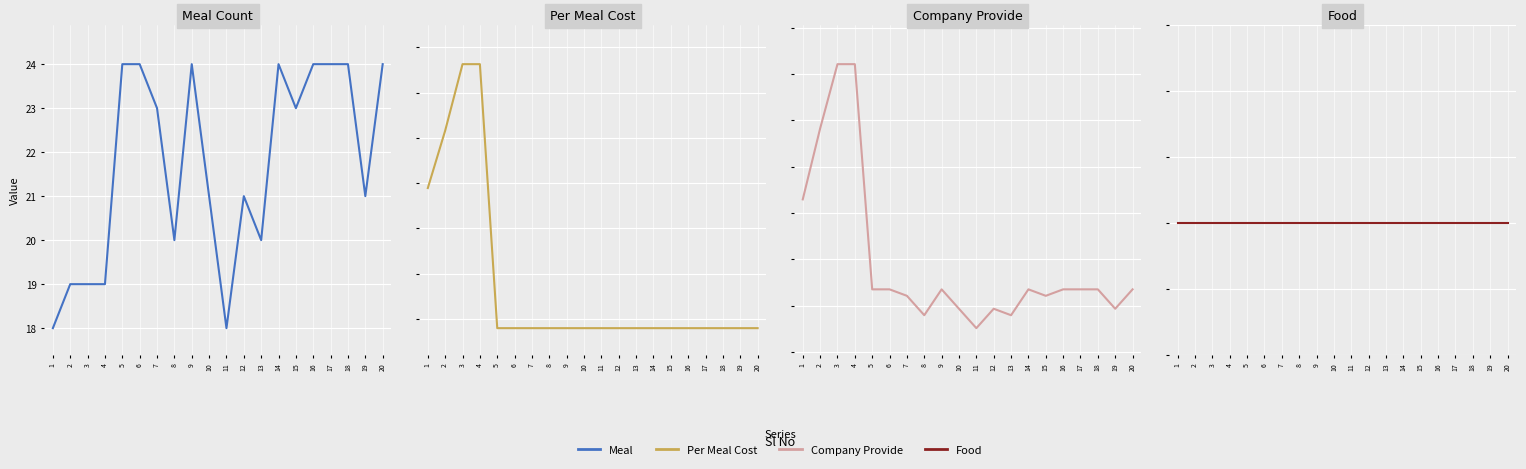

Where is Company Provide nearest to the value 107?

1